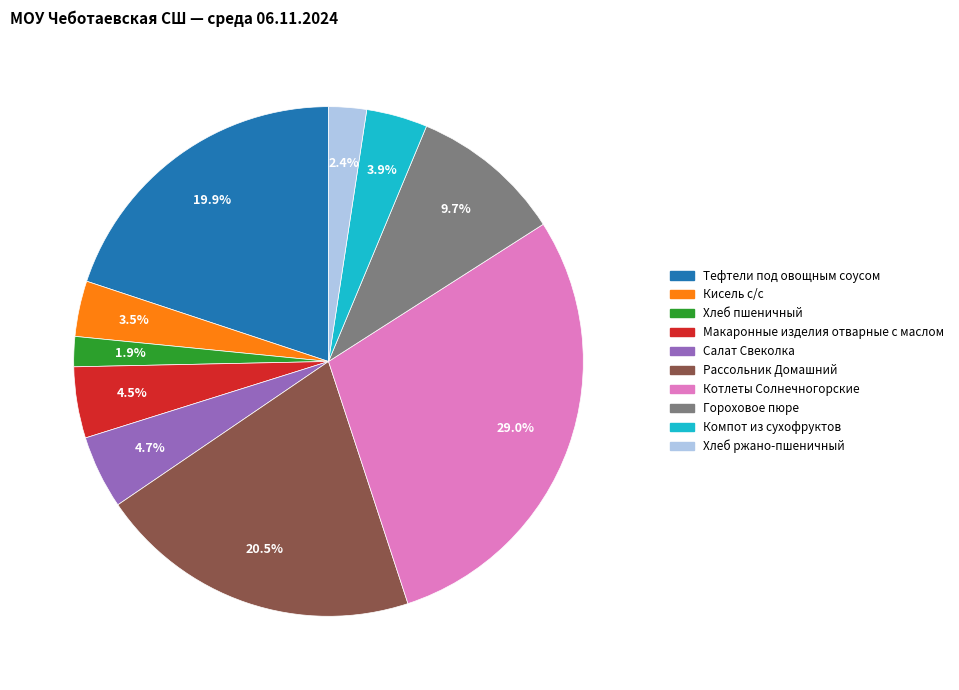

Which slice is the largest?

Котлеты Солнечногорские